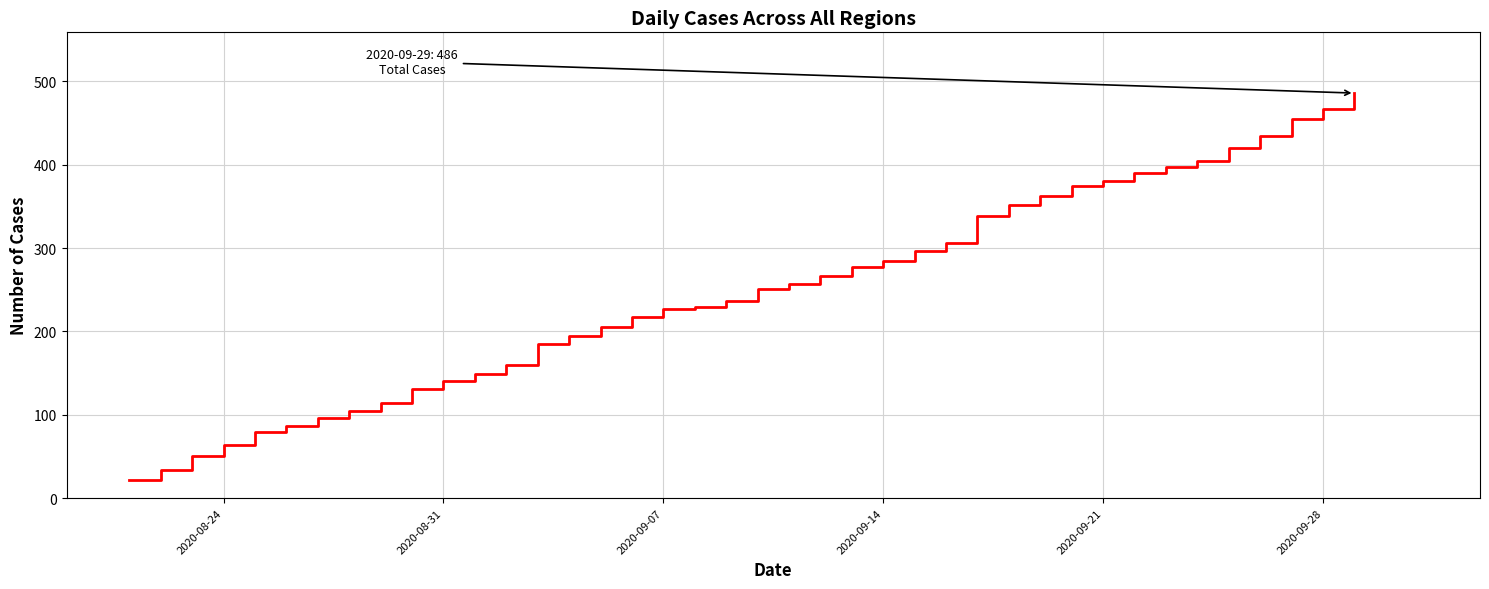

What is the difference between the maximum and minimum values?

464